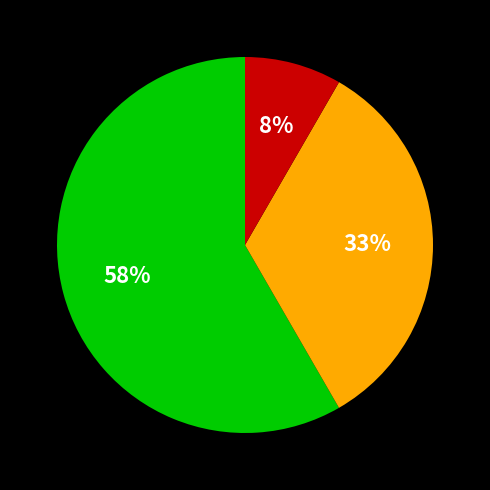

To the nearest percent, what is the average slice percentage?

33%